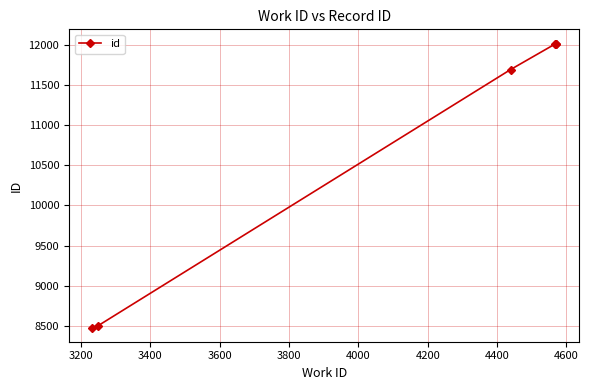

What is the difference between the second highest and second lowest values?

3511